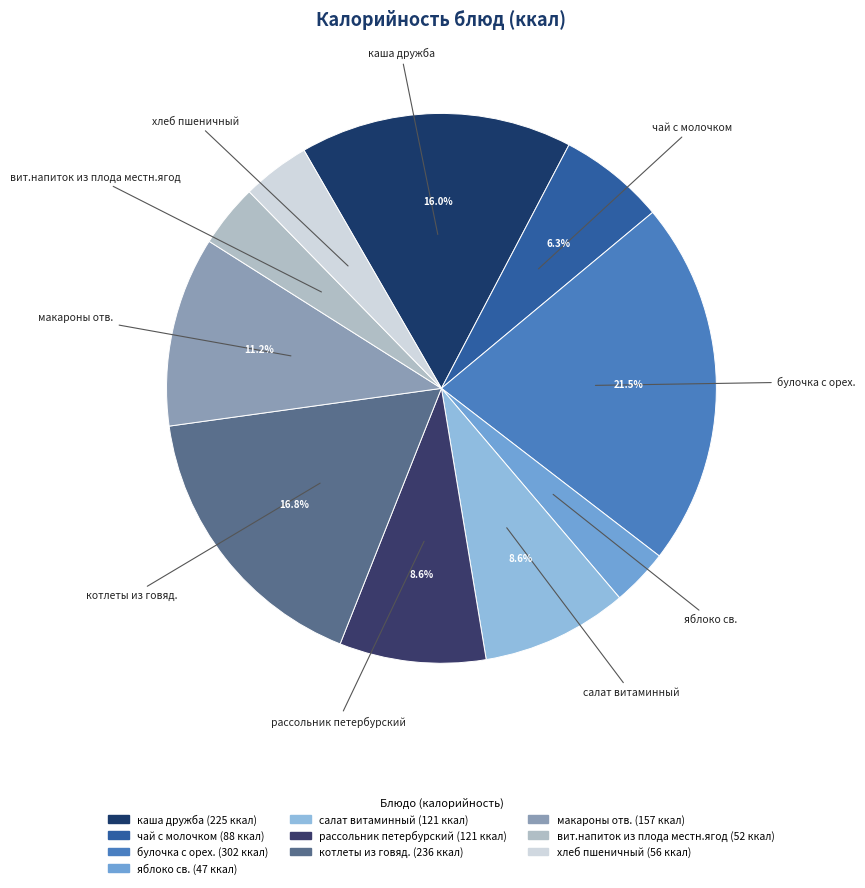

Is хлеб пшеничный the majority of the pie?

No